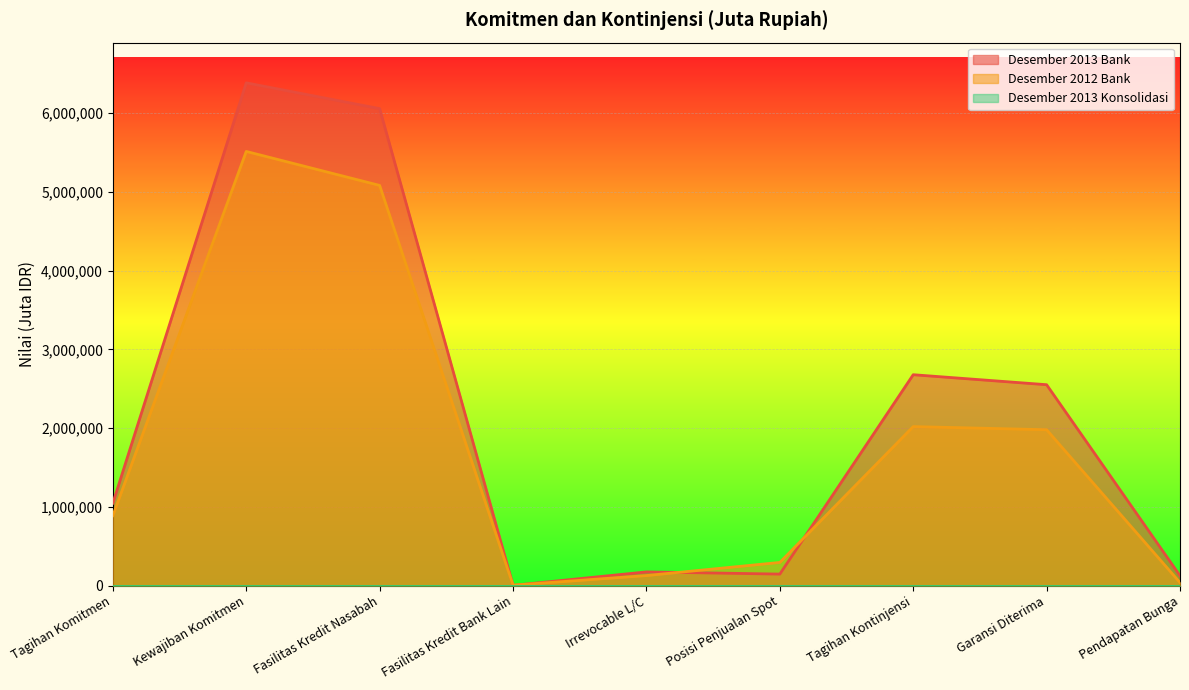

Read the Desember 2013 Bank value at Fasilitas Kredit Nasabah.

6057264